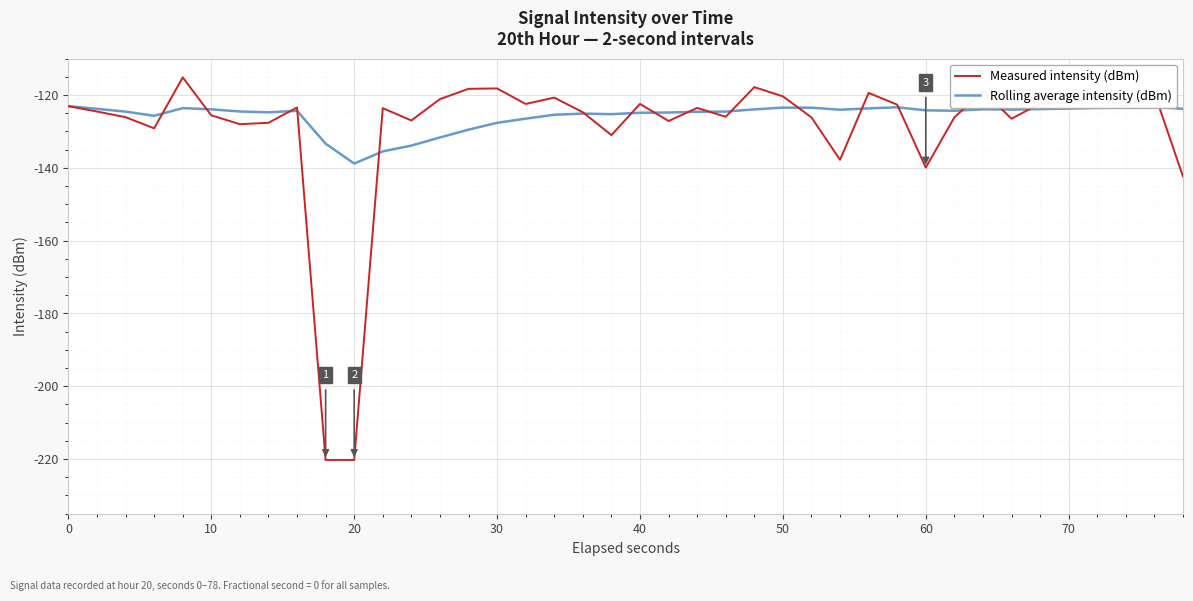

Which series has the largest range (max minus min)?

Measured intensity (dBm)